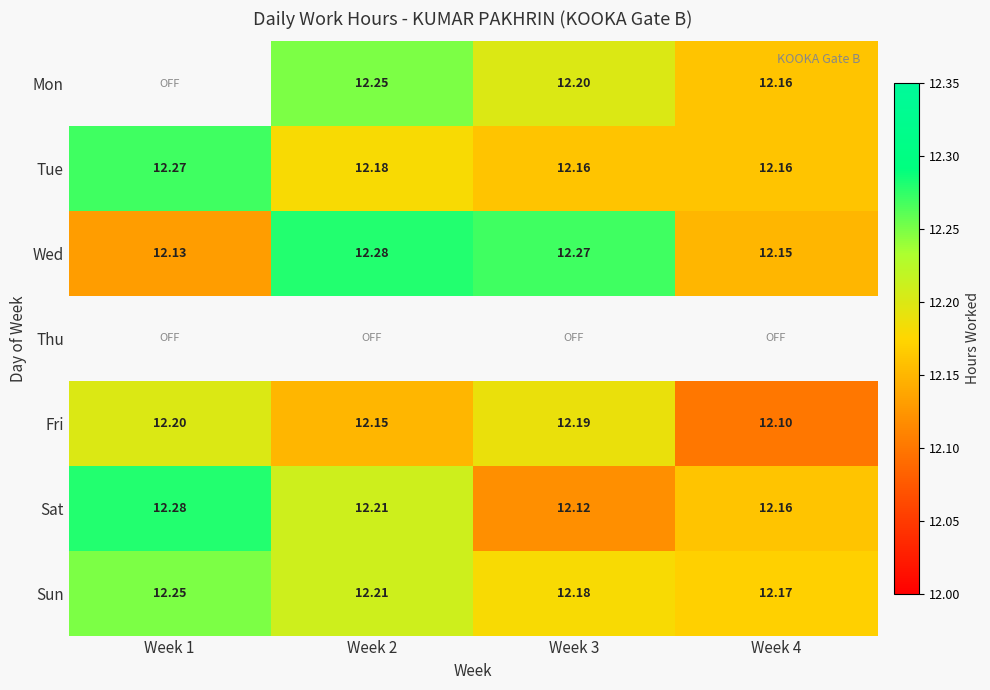

How many categories are shown in the chart?

4